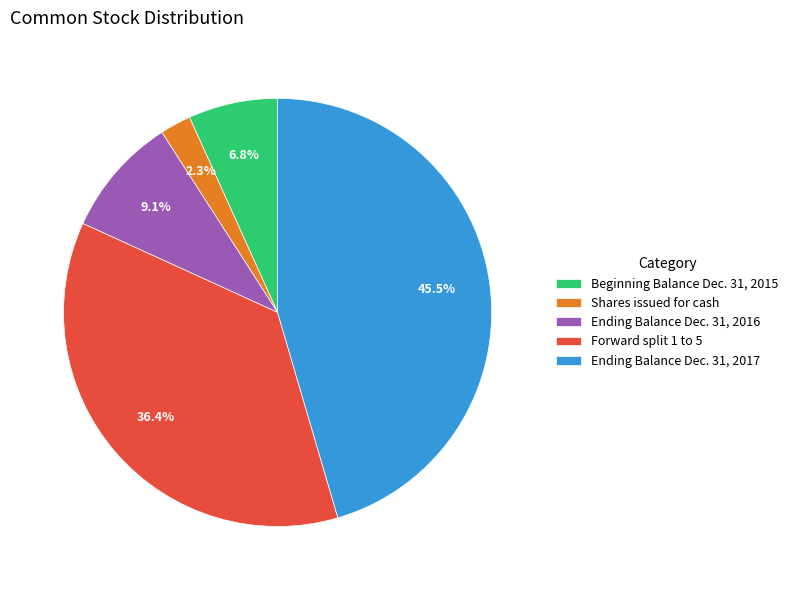

Do Ending Balance Dec. 31, 2017 and Beginning Balance Dec. 31, 2015 together represent more than half of the pie?

Yes